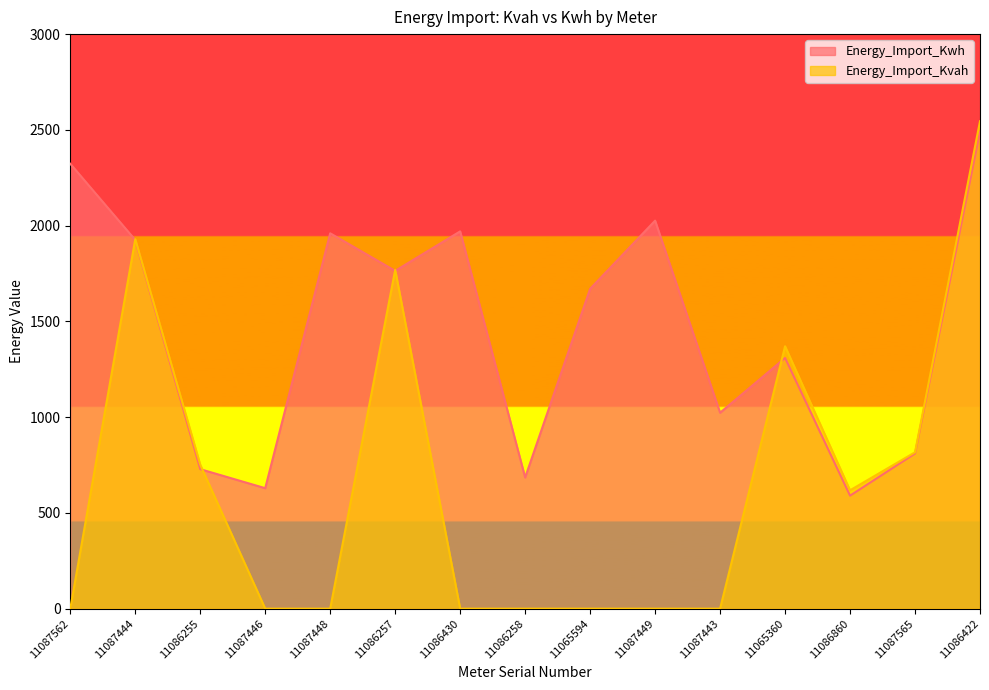

Rank the series at 11087565 from highest to lowest value.

Energy_Import_Kvah, Energy_Import_Kwh